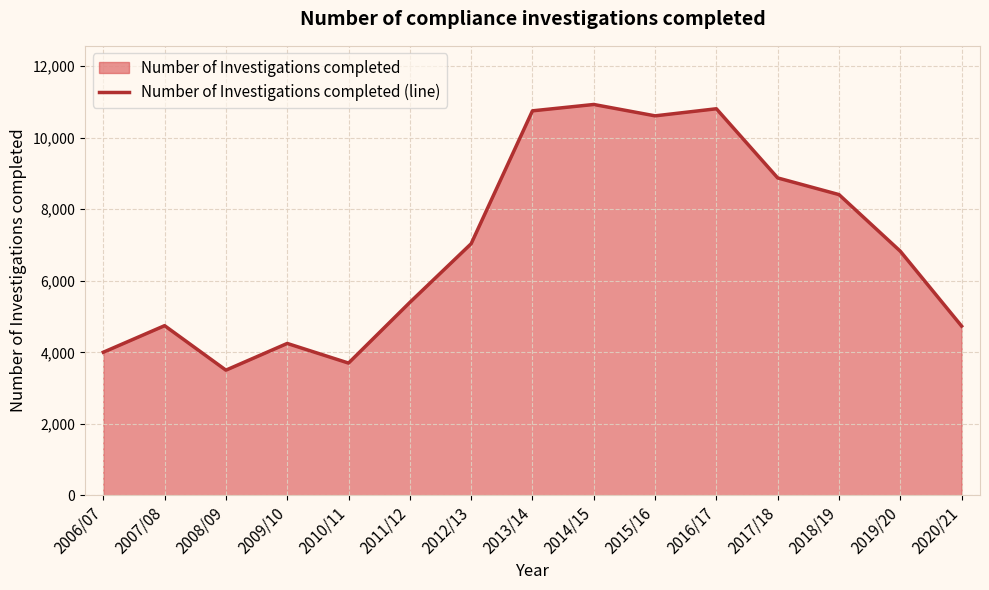

What is the approximate value at 2012/13, to the nearest 50?

7050